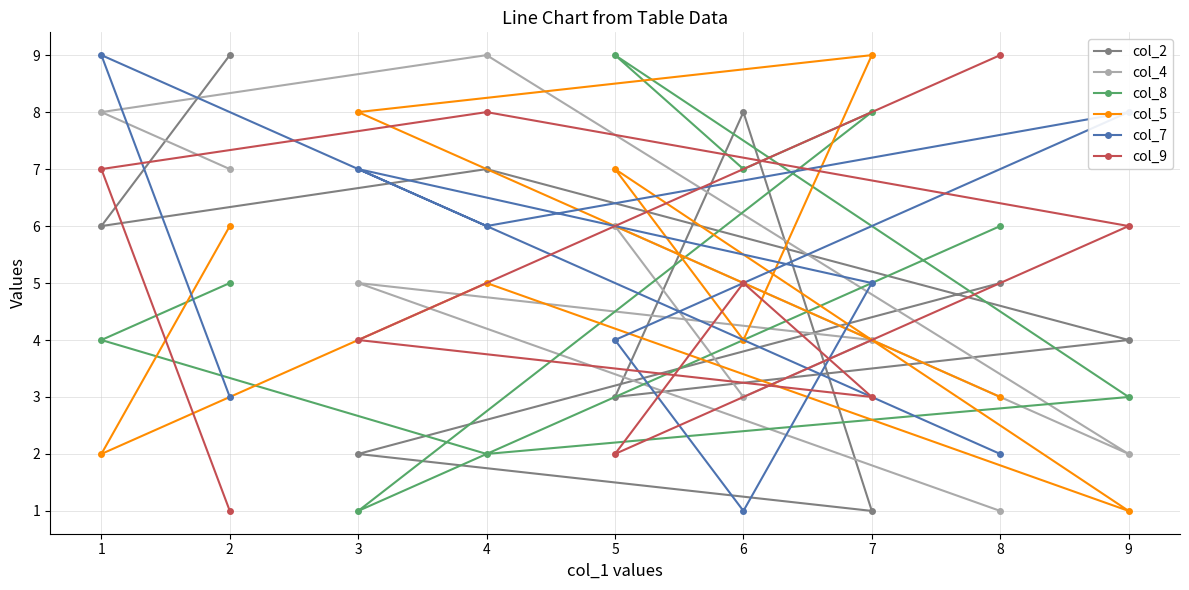

What is the value of the col_5 point at the 3rd from the left?

8